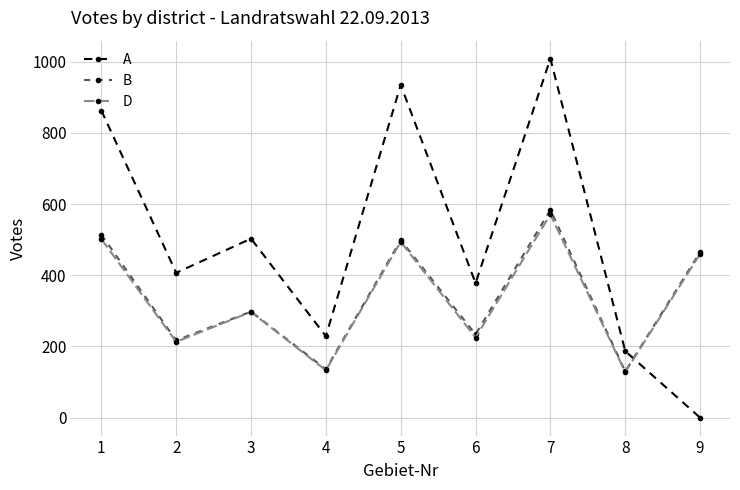

What is the sum of the A values at 2 and 4?

636